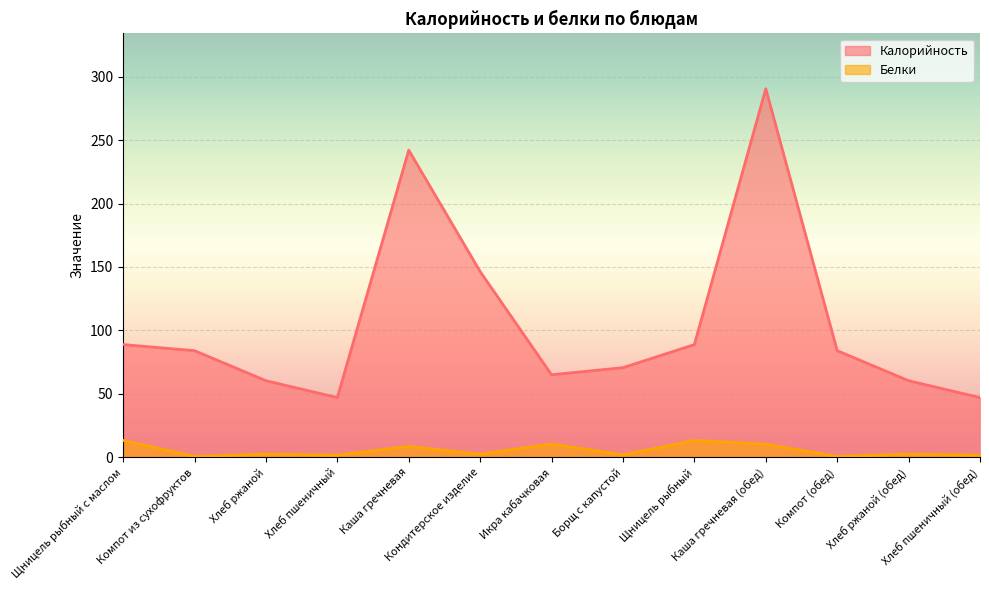

Does the chart display data point markers on the line(s)?

No